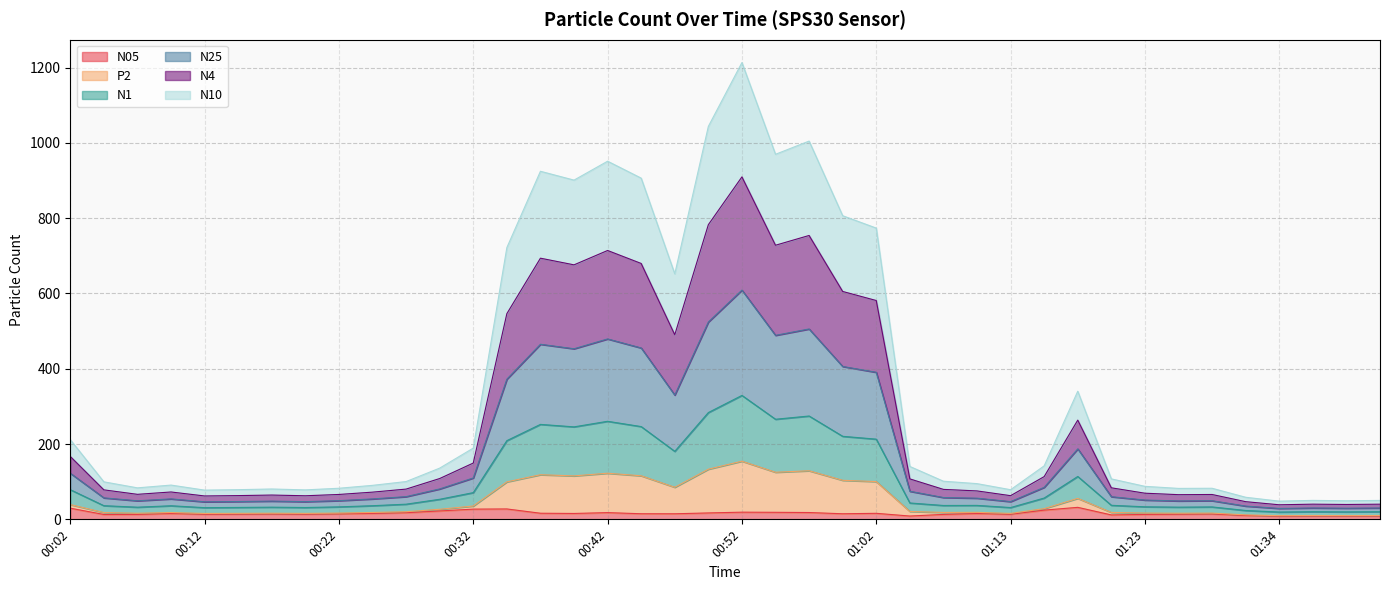

True or false: N05 has more than 0 points higher than both neighbors.

True